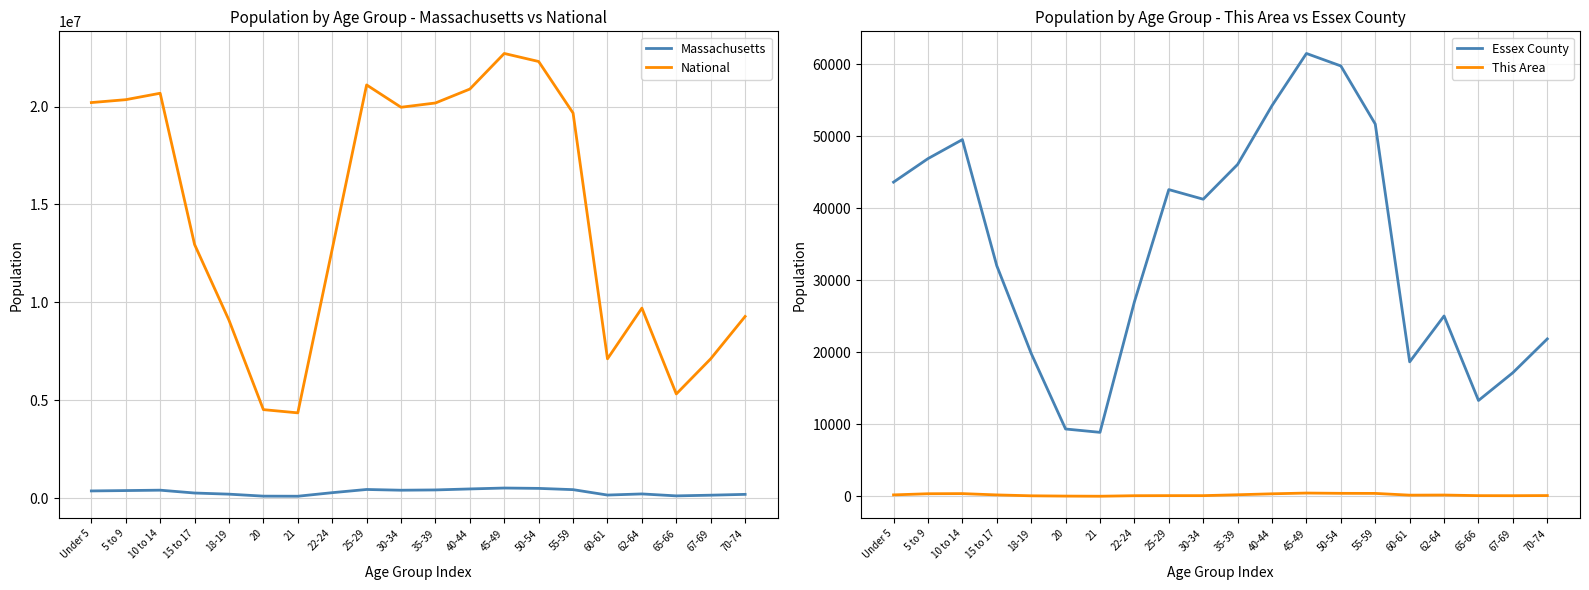

Between 35-39 and 21, which is larger?

35-39